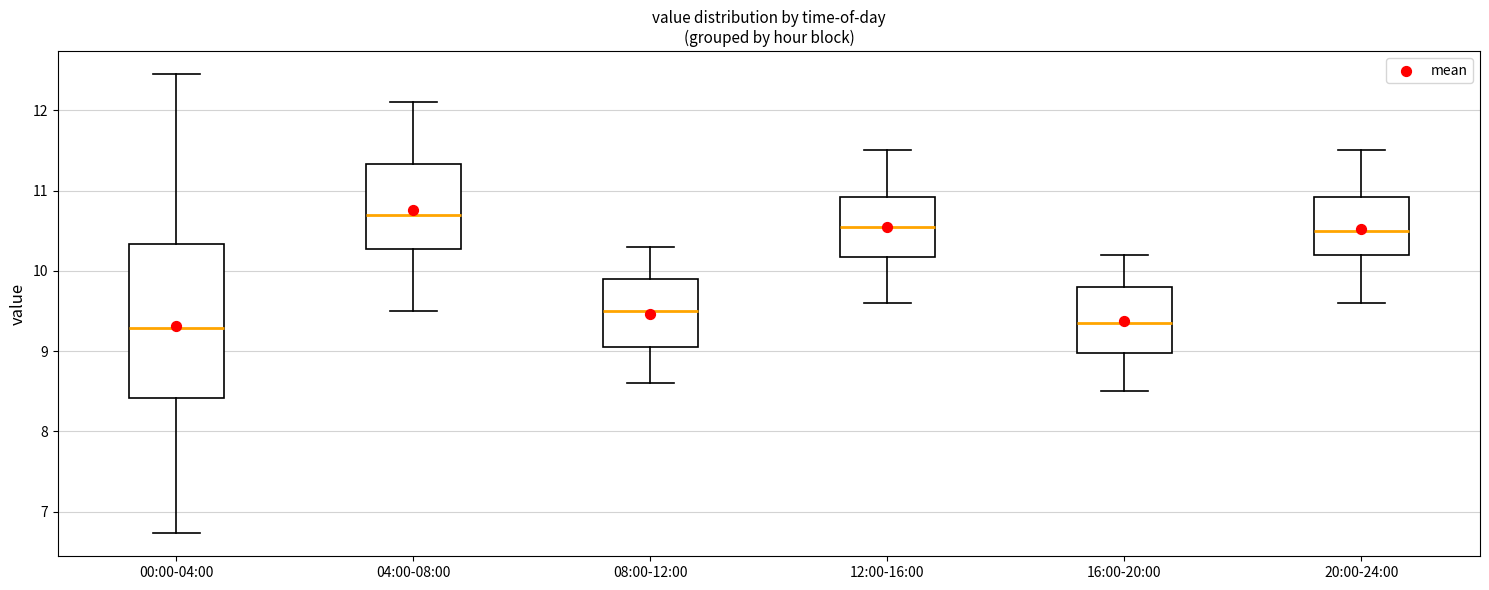

Reading left to right, transcribe this box plot: for each box, give where its median line is, the range the box spans, and where its two whiskers end, as read against the y-axis. The values are not printed on the chart, so give them approximately, as read against the axis.

00:00-04:00: median 9.3, box 8.4 to 10.3, whiskers 6.7 to 12.5
04:00-08:00: median 10.7, box 10.3 to 11.3, whiskers 9.5 to 12.1
08:00-12:00: median 9.5, box 9.1 to 9.9, whiskers 8.6 to 10.3
12:00-16:00: median 10.6, box 10.2 to 10.9, whiskers 9.6 to 11.5
16:00-20:00: median 9.4, box 9.0 to 9.8, whiskers 8.5 to 10.2
20:00-24:00: median 10.5, box 10.2 to 10.9, whiskers 9.6 to 11.5